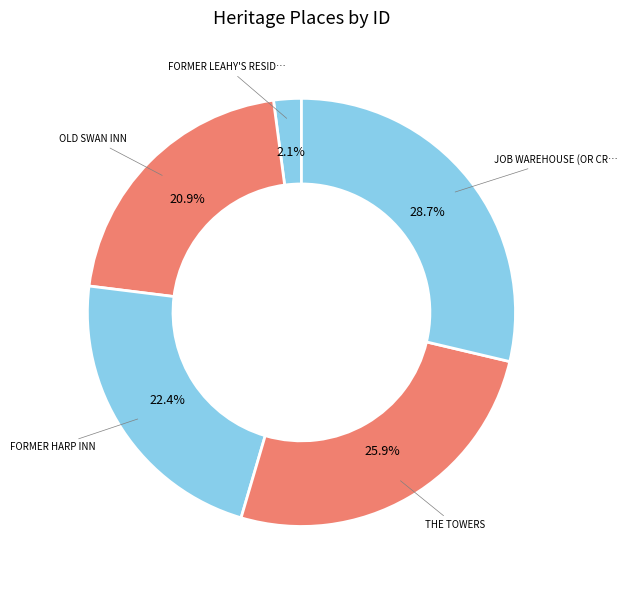

How many slices are in this pie chart?

5